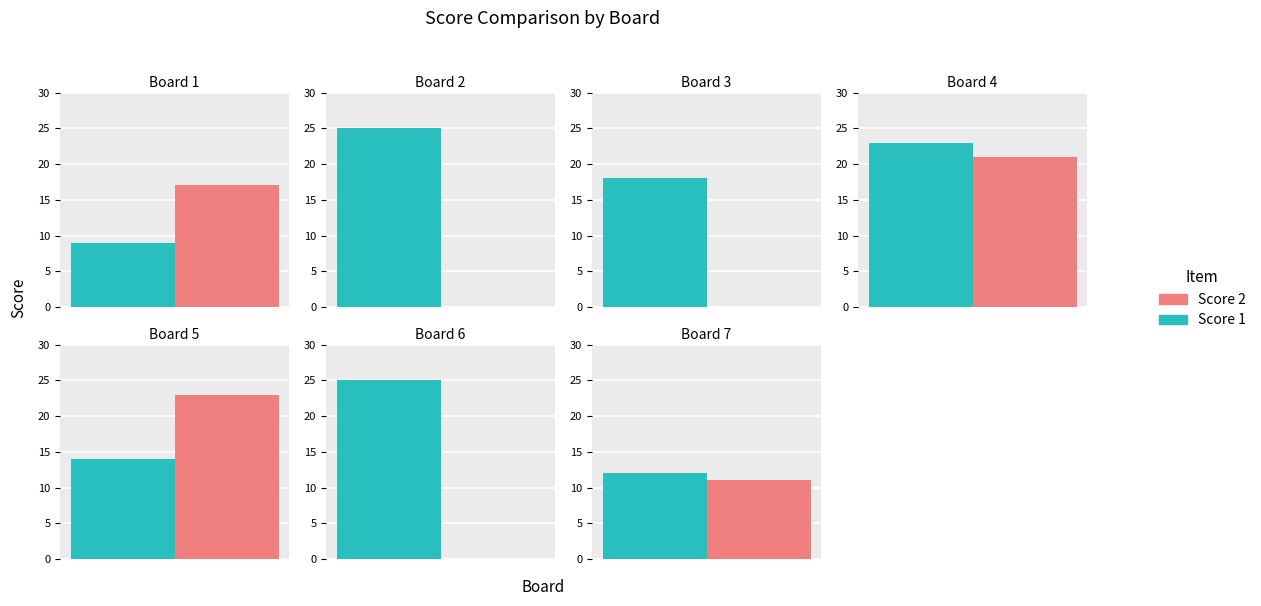

What is the approximate value of Score 1 at Board 4, to the nearest 10?

20